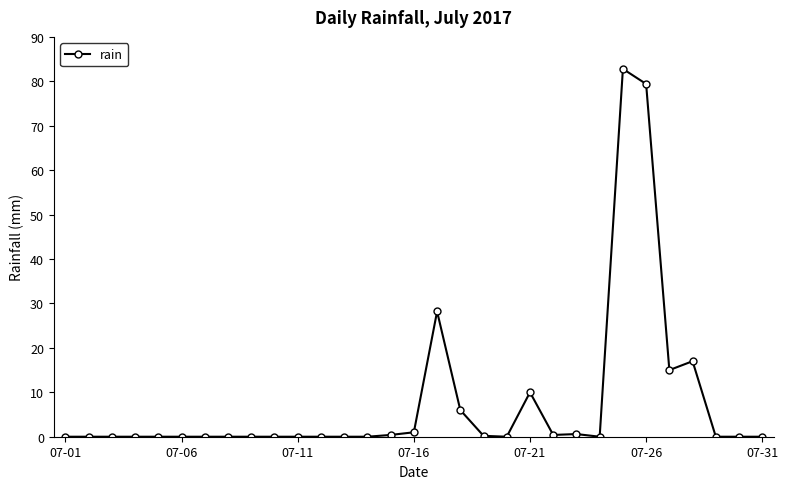

True or false: the data has more than 2 interior local peaks.

True